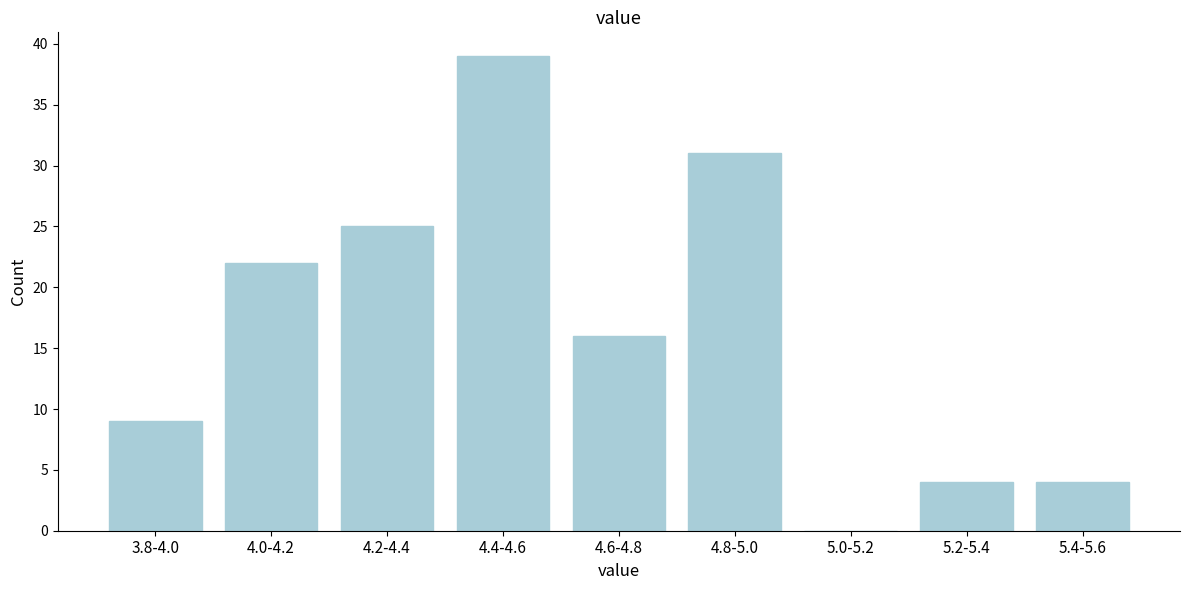

Reading left to right, list all the values displayed in this chart.

3.8-4.0=9	4.0-4.2=22	4.2-4.4=25	4.4-4.6=39	4.6-4.8=16	4.8-5.0=31	5.0-5.2=0	5.2-5.4=4	5.4-5.6=4